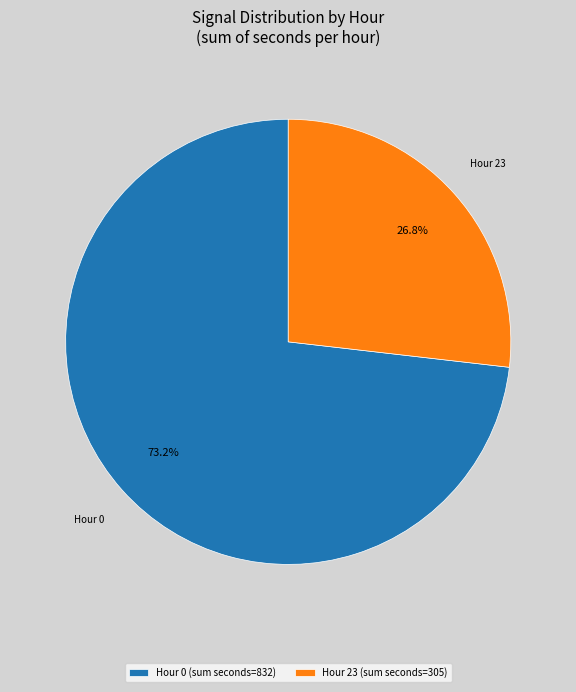

How many segments does this pie chart have?

2